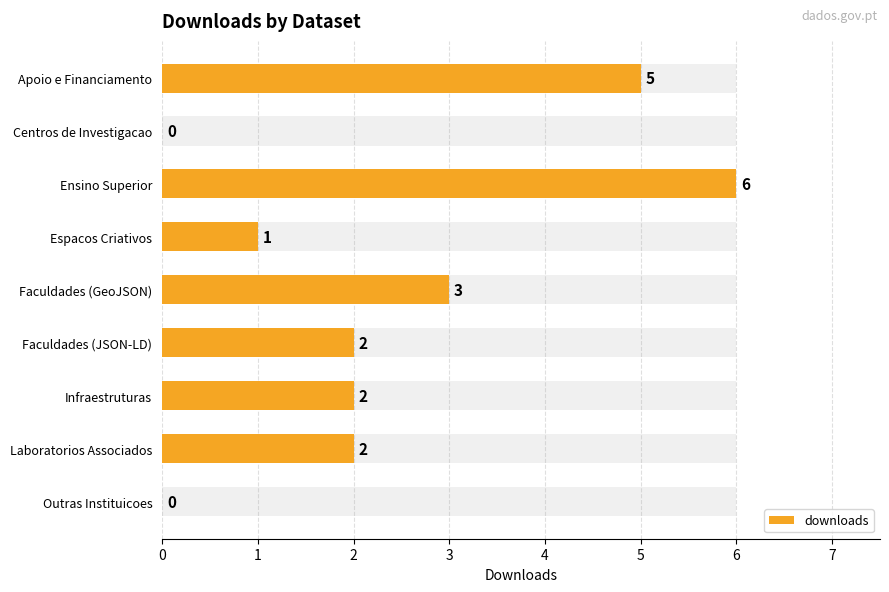

What is the difference between the values at Apoio e Financiamento and Ensino Superior?

1